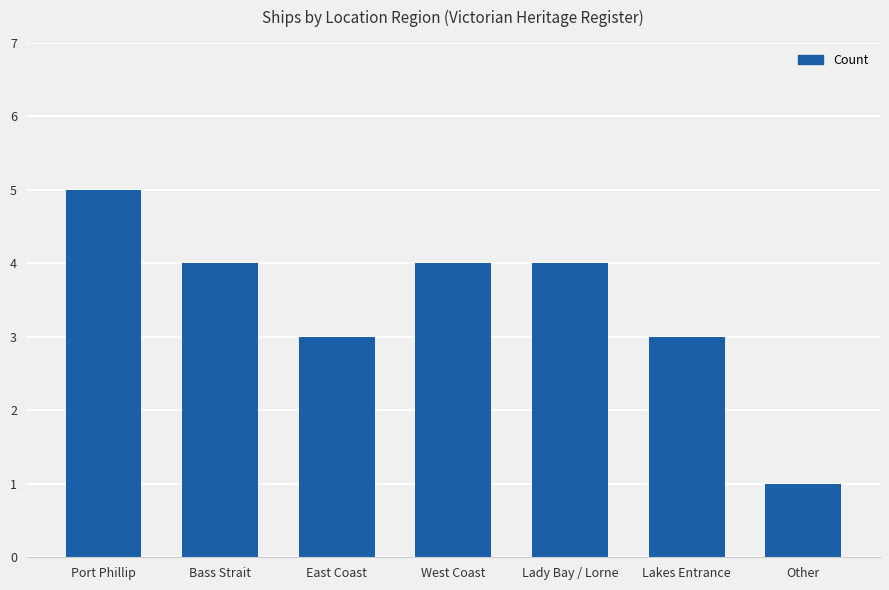

Reading left to right, what are all the values shown in this chart?

5	4	3	4	4	3	1